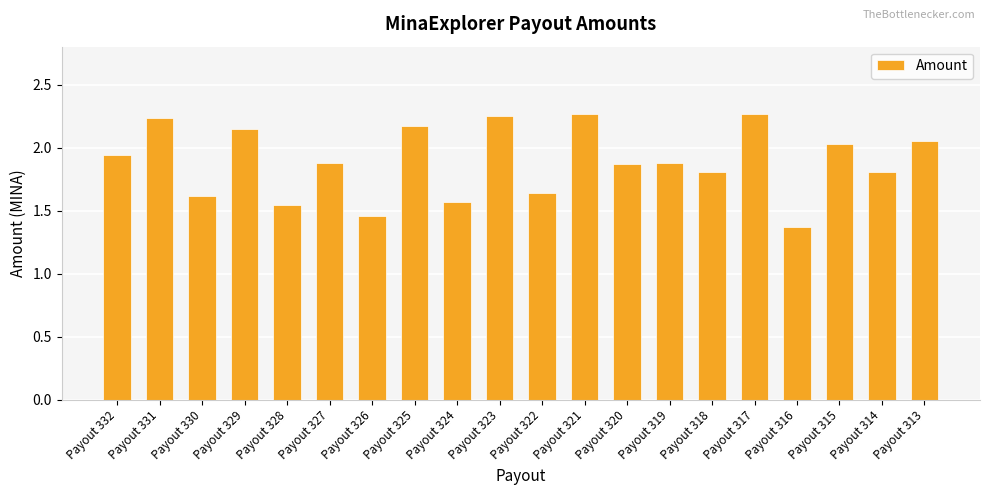

At which category does the chart reach its minimum across all series?

Payout 316